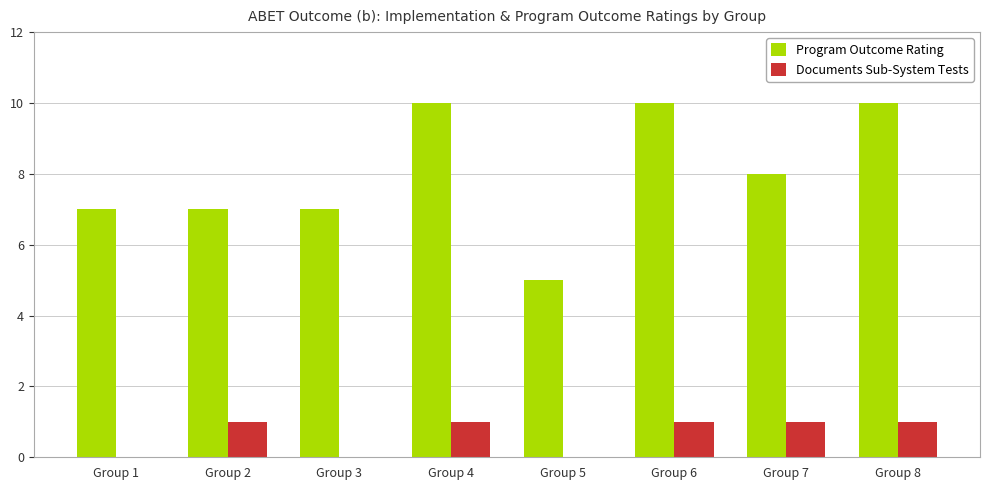

Reading left to right, what are all the values shown in this chart?

Program Outcome Rating: Group 1=7	Group 2=7	Group 3=7	Group 4=10	Group 5=5	Group 6=10	Group 7=8	Group 8=10
Documents Sub-System Tests: Group 1=0	Group 2=1	Group 3=0	Group 4=1	Group 5=0	Group 6=1	Group 7=1	Group 8=1